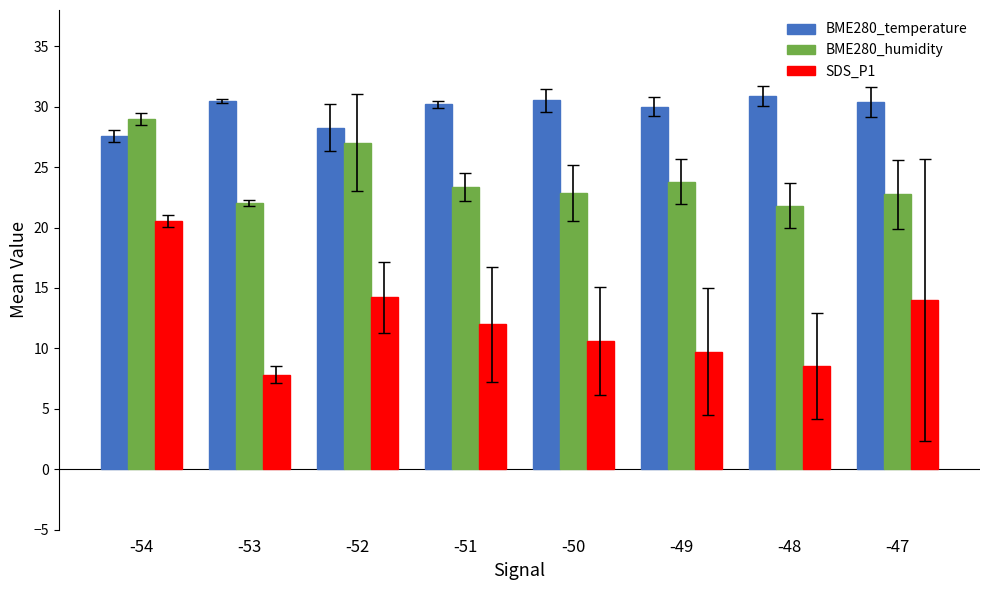

Which label corresponds to the smallest value in the chart?

-53